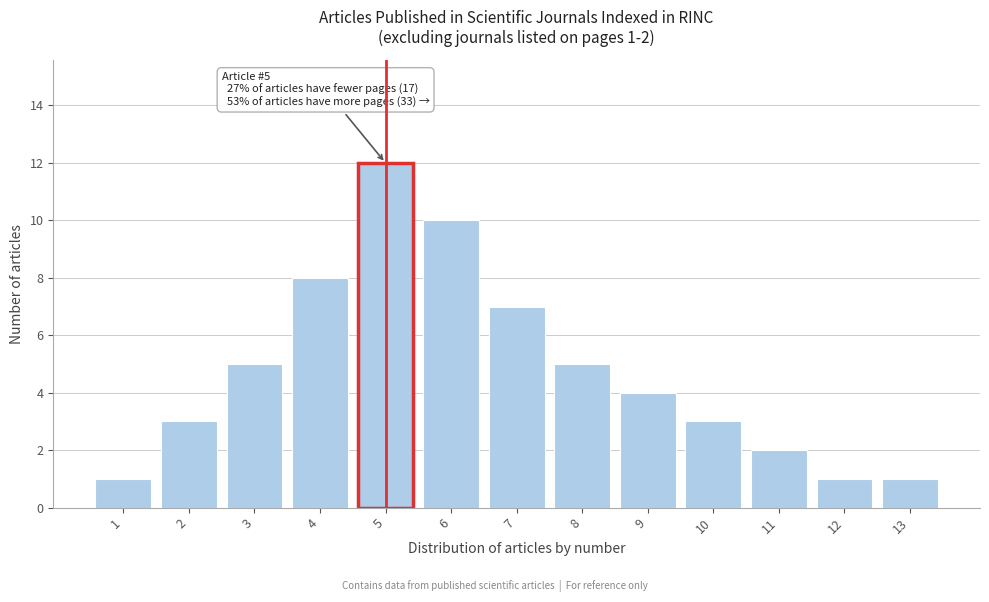

Reading left to right, extract all data points from this chart.

1	3	5	8	12	10	7	5	4	3	2	1	1